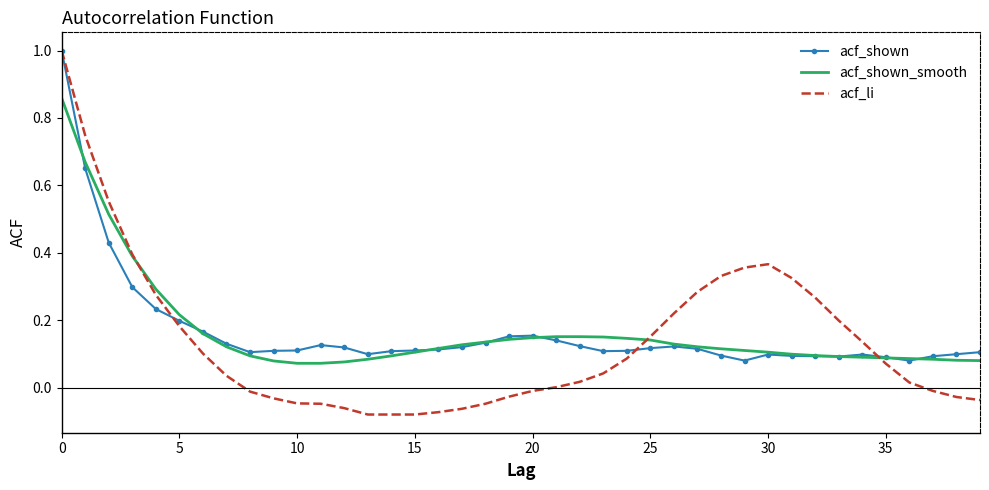

What is the maximum value for acf_shown?

1.0